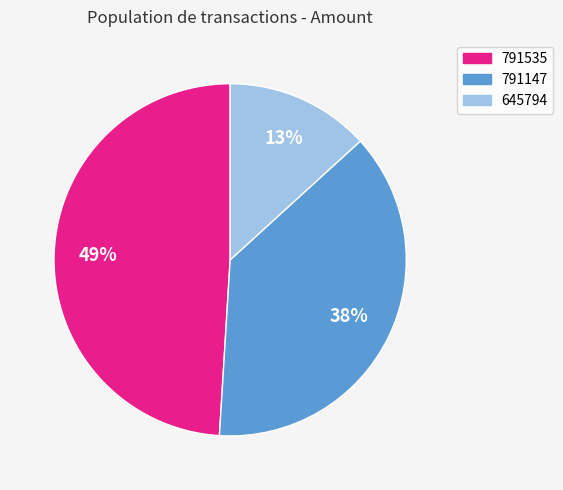

To the nearest percent, what is the difference between the 645794 and 791147 slice percentages?

25%